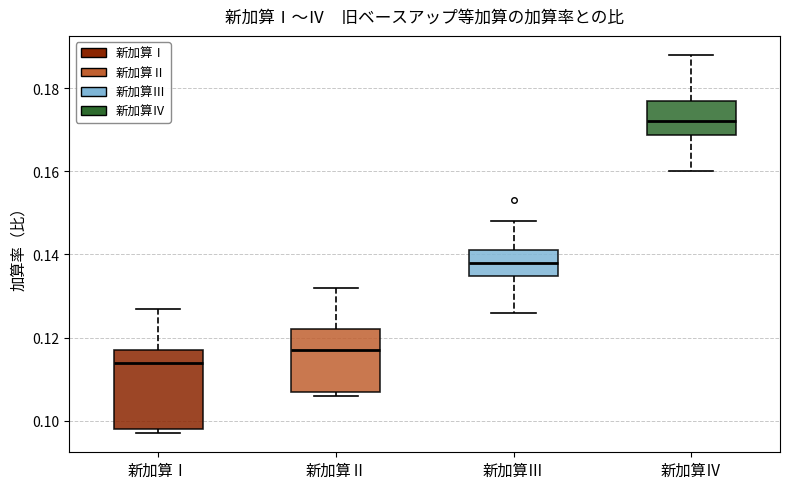

Where does the upper whisker of the box for 新加算Ⅰ end on the y-axis? The values are not printed on the chart, so give them approximately, as read against the axis.

0.128